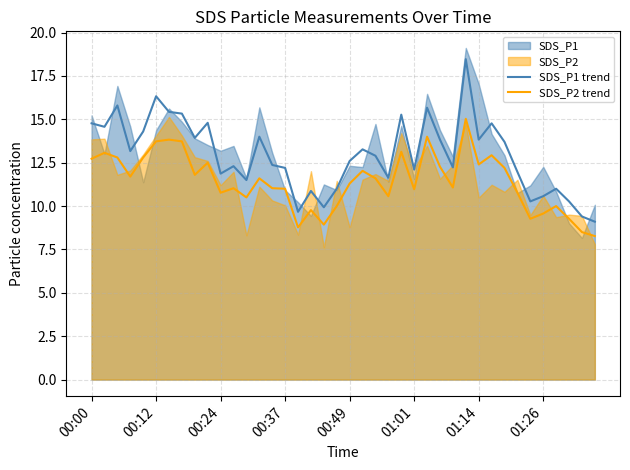

At which category is the sum across all series the highest?

29